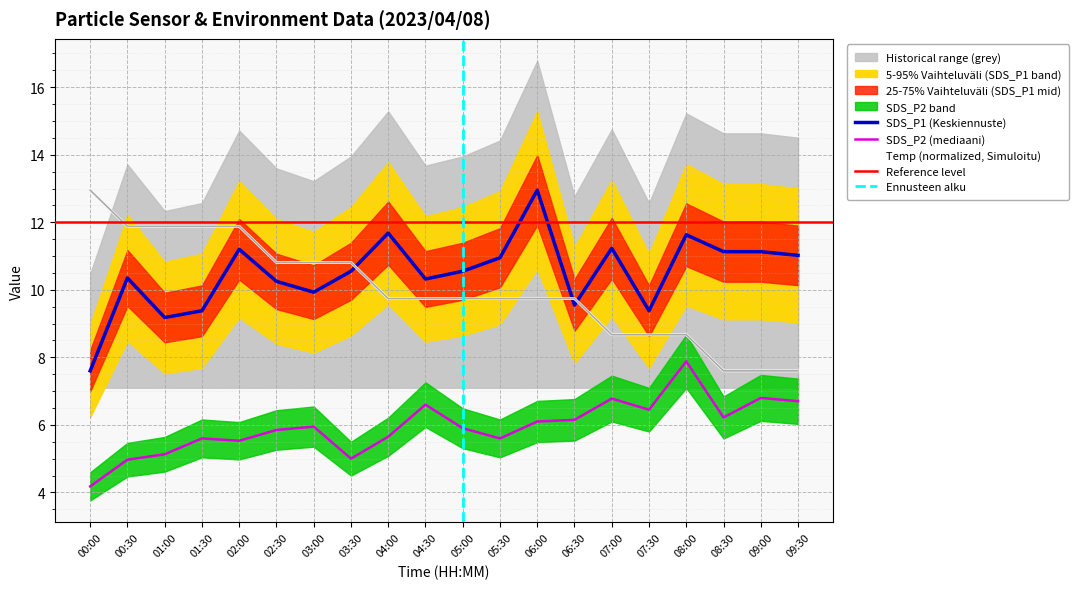

Where does the SDS_P2 series first go above 5?

01:00